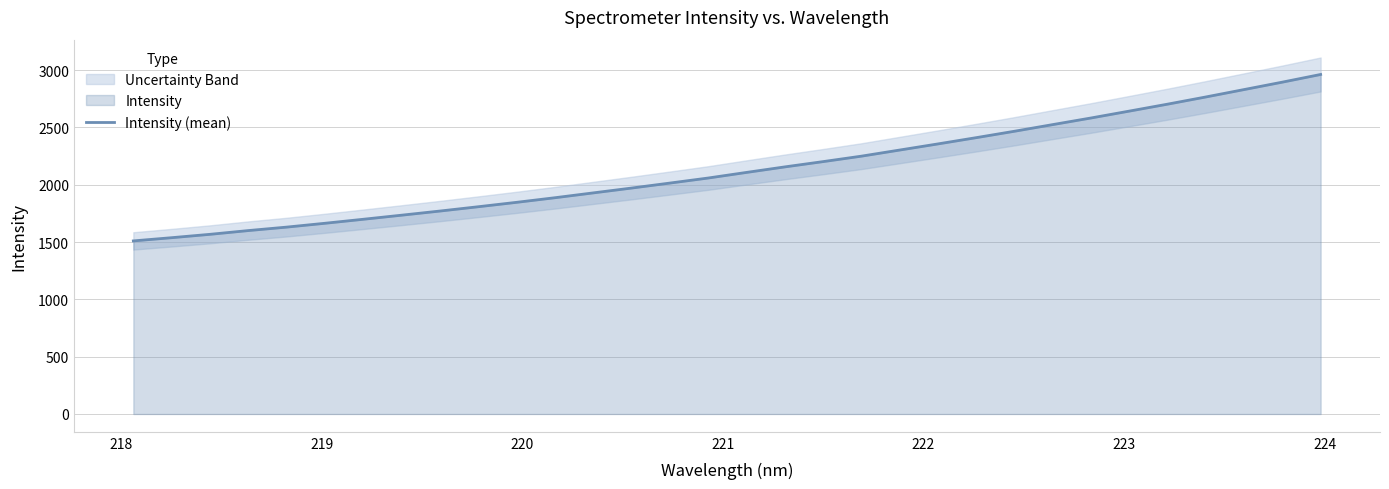

Does the chart have visible grid lines?

Yes